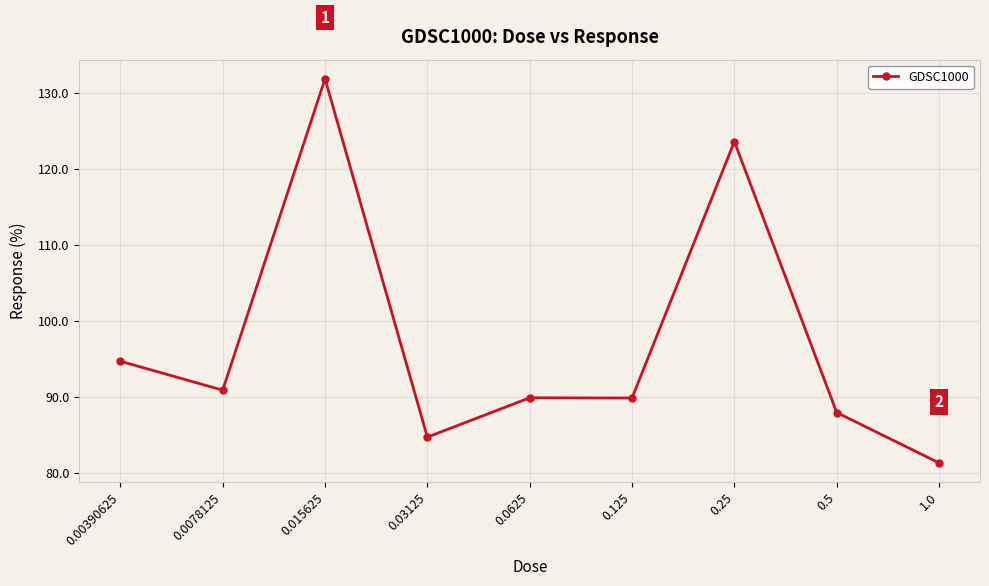

What is the approximate value at 0.25?

123.6